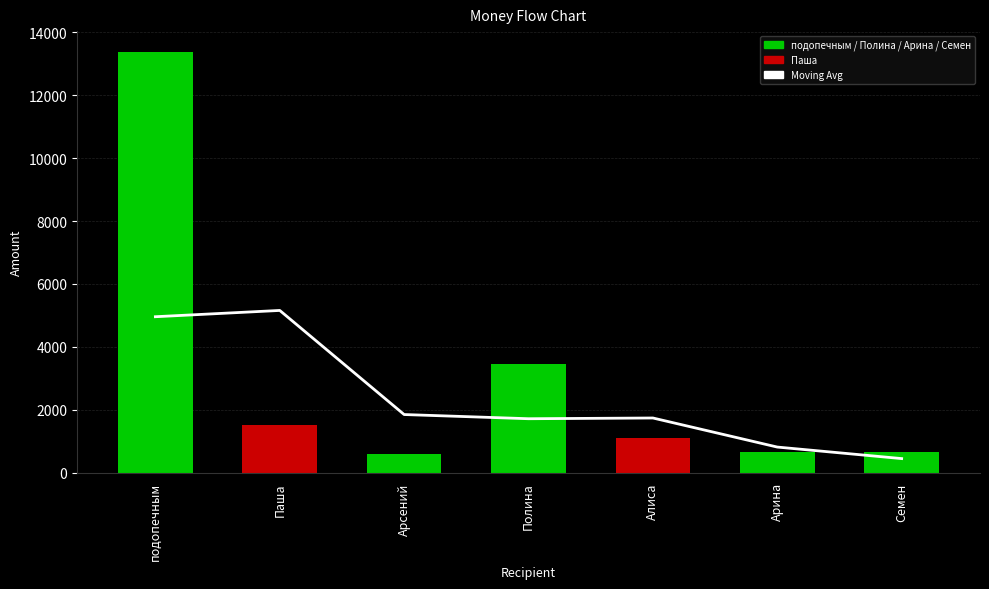

Where does the Total Amount series first go above 1100?

подопечным